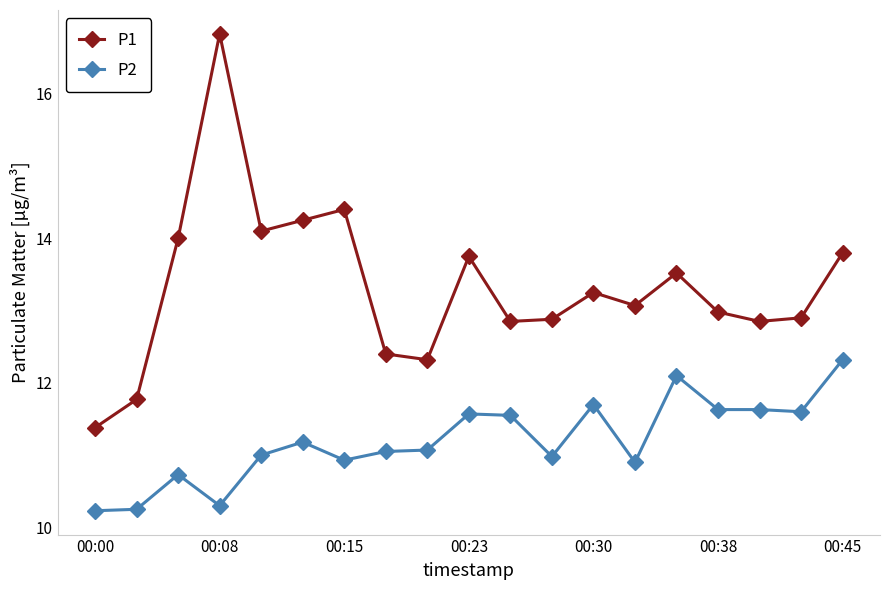

Which series has the largest range (max minus min)?

P1